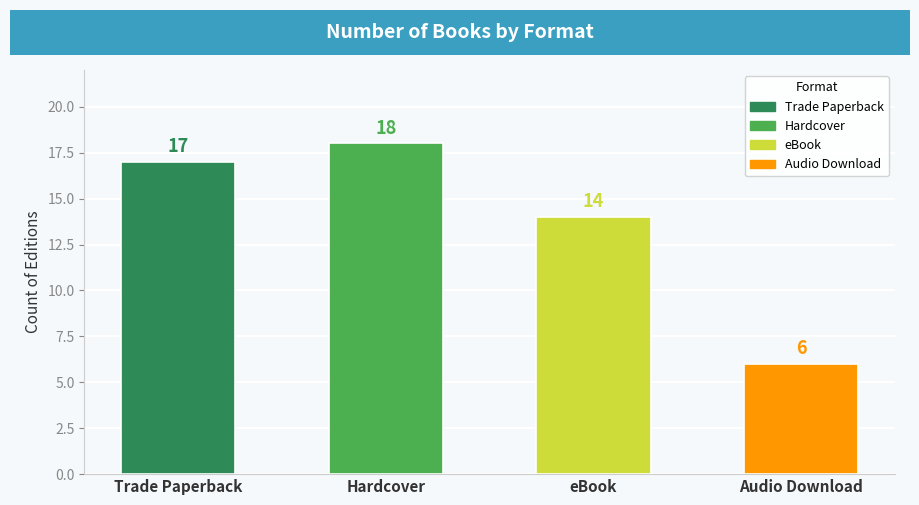

Which label corresponds to the largest value in the chart?

Hardcover